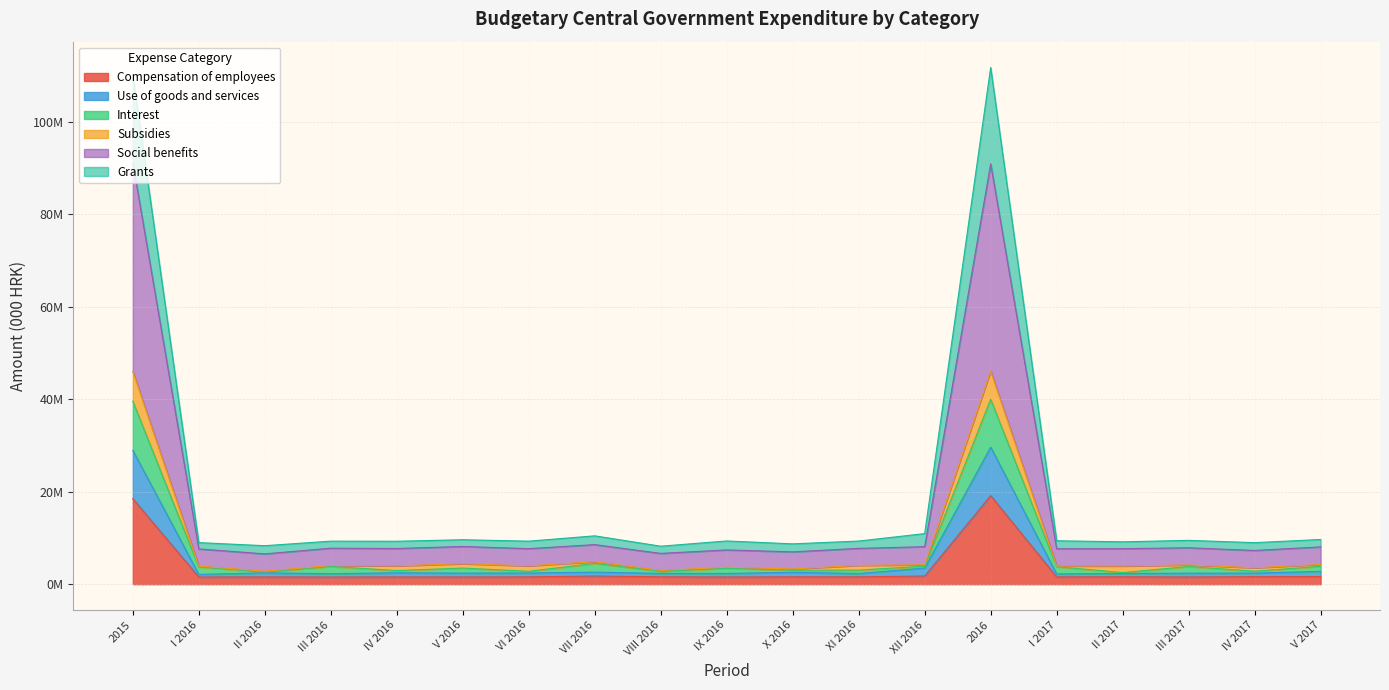

How many interior local valleys does the Grants series have?

7